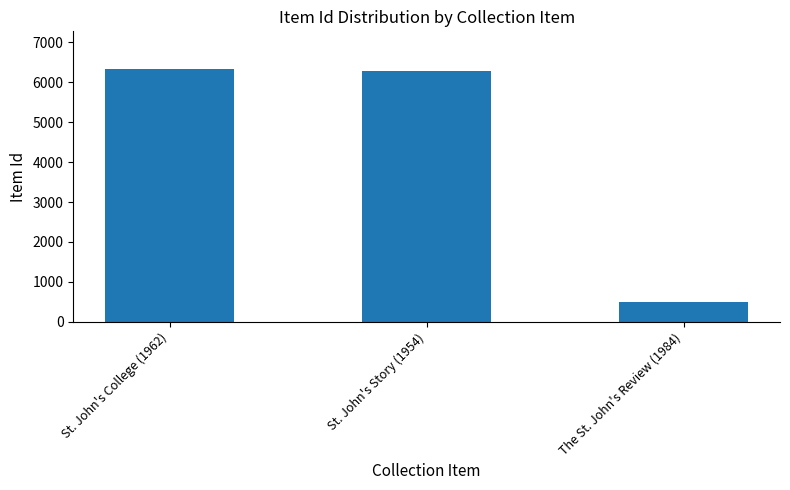

How many categories are shown in the chart?

3